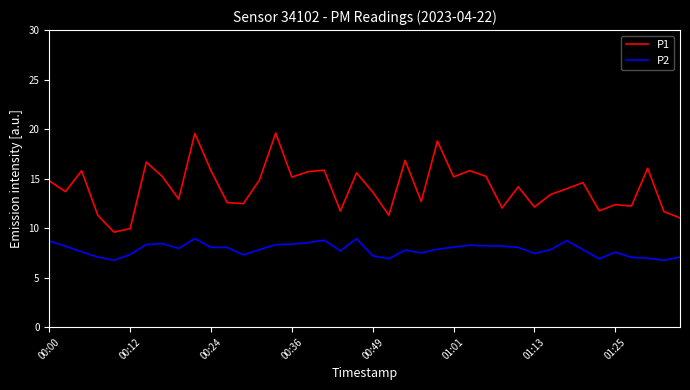

Does the chart display data point markers on the line(s)?

No